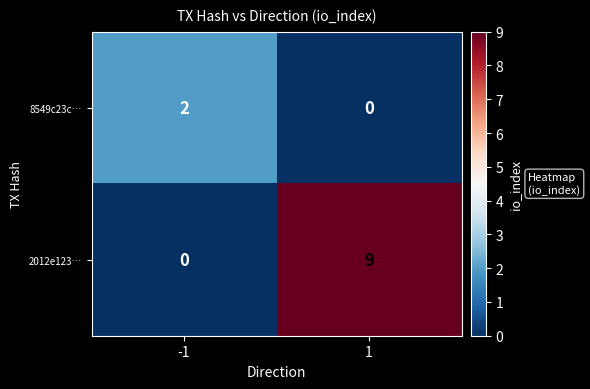

How many values in 2012e123… are above zero?

1